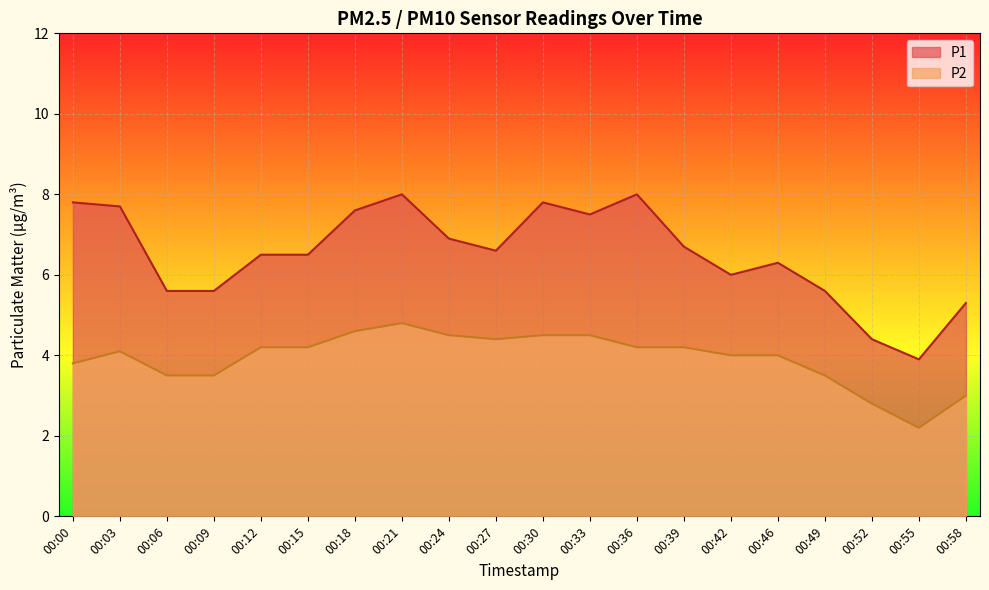

Which series changed the most between 00:42 and 00:46?

P1